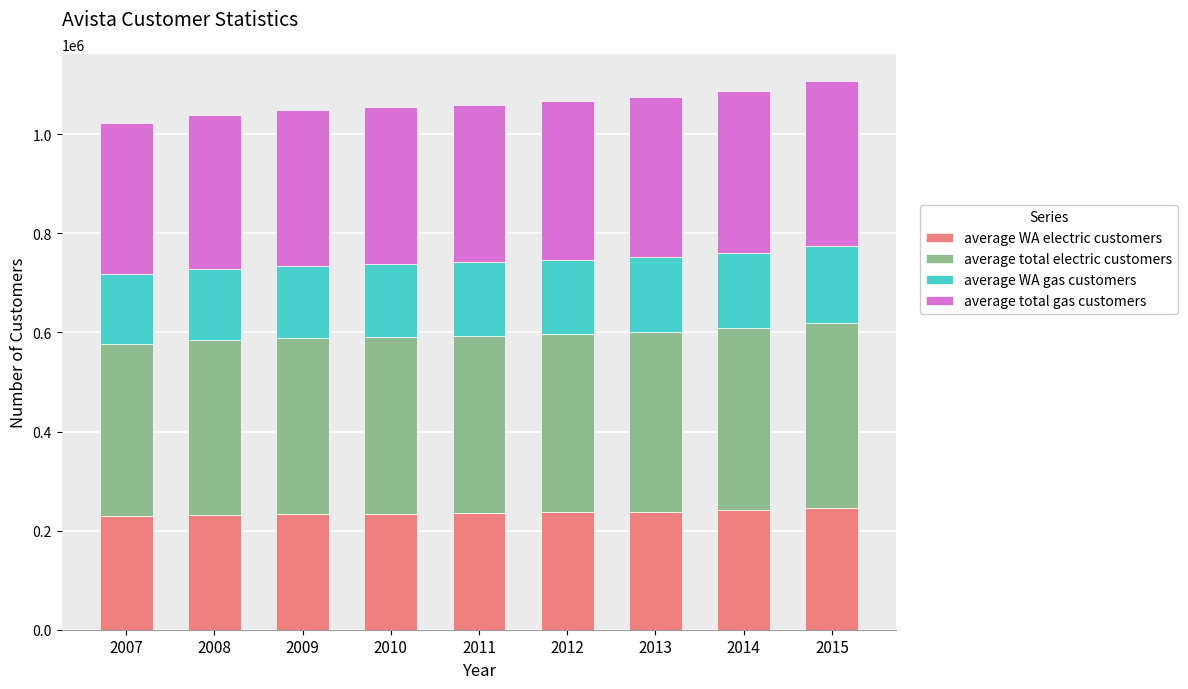

What is the minimum value for average WA electric customers?

228758